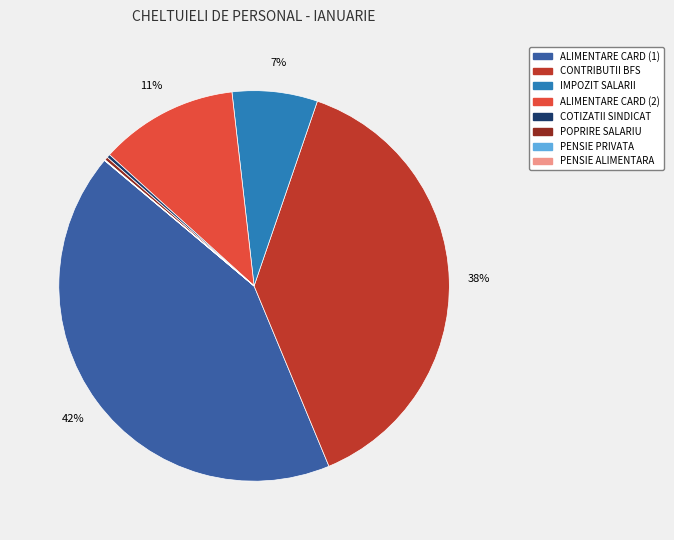

Is there a majority slice in this chart?

No